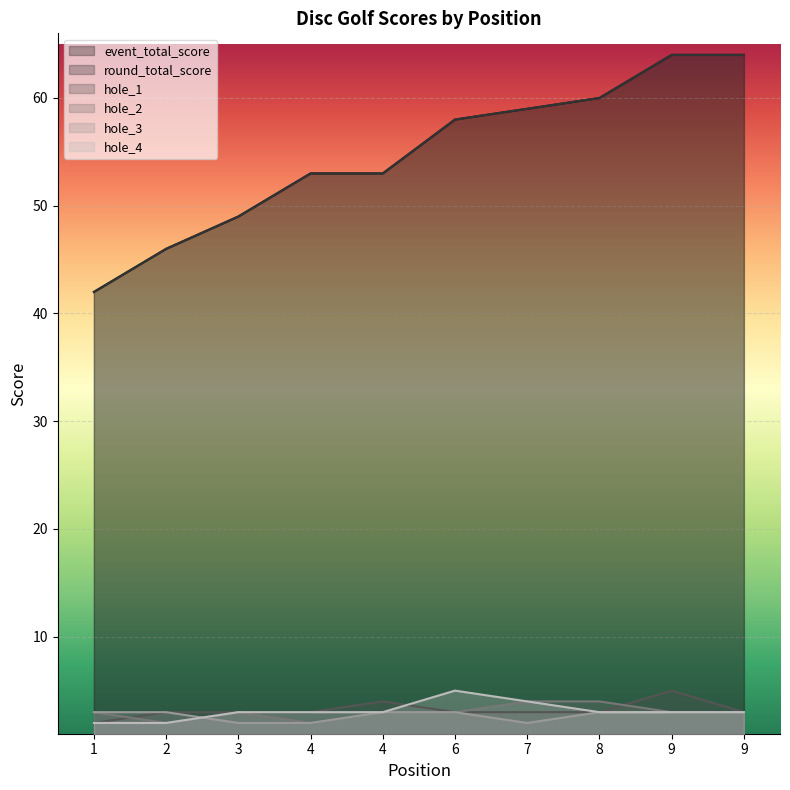

What is the sum of all hole_4 values?

31